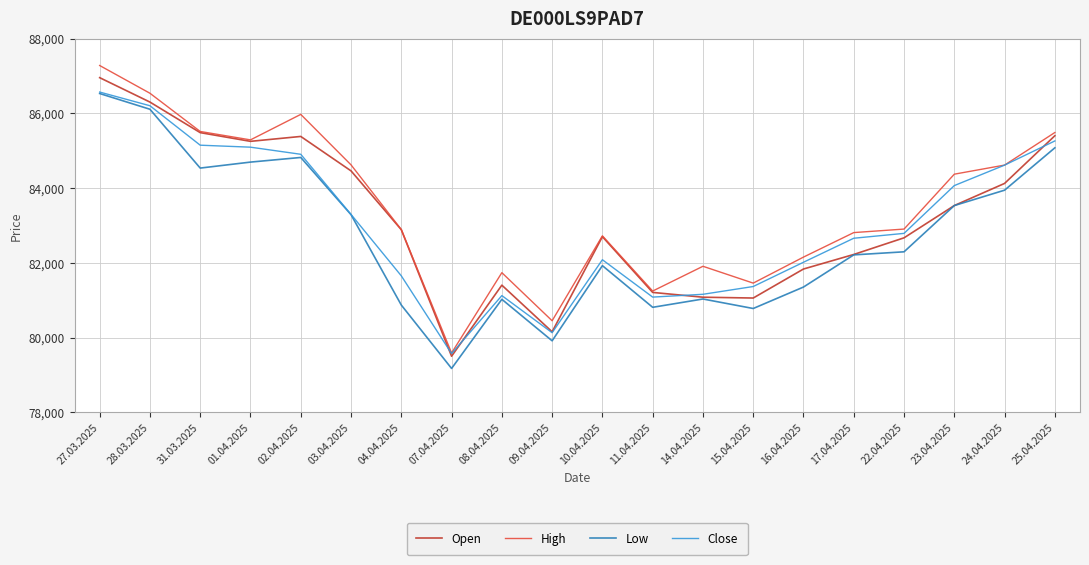

Which series has the largest range (max minus min)?

High